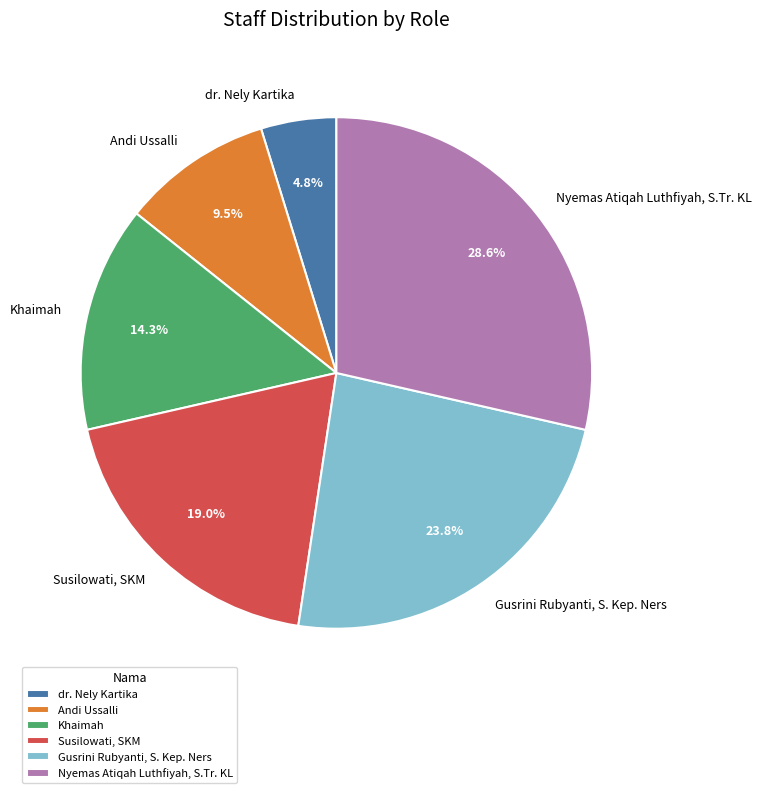

Do Khaimah and Susilowati, SKM together represent more than half of the pie?

No